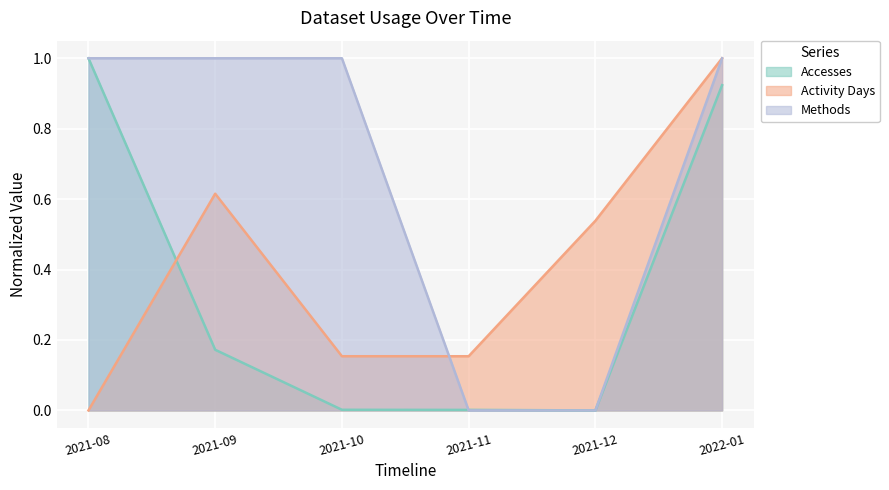

How many times do Accesses and Activity Days cross each other?

1